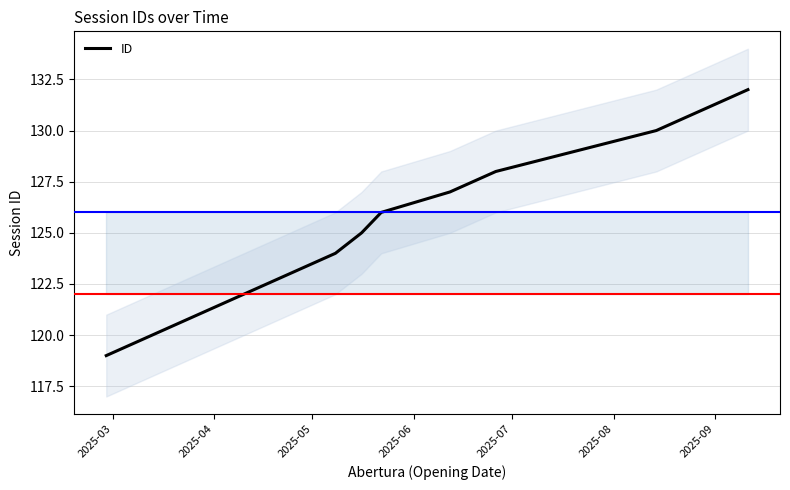

What is the lowest value of the ID series?

119